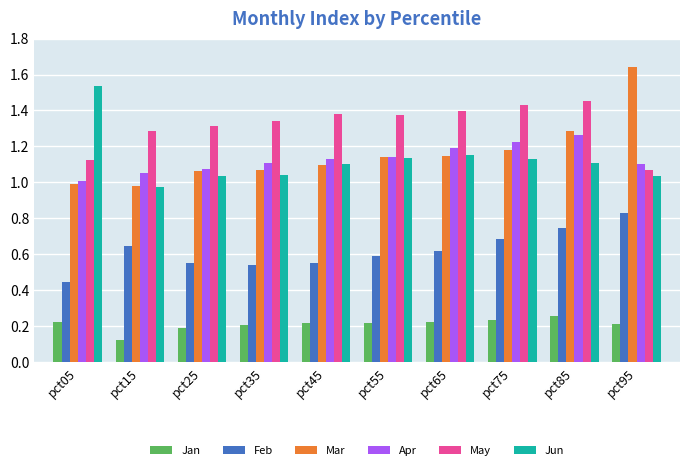

What is the total value across all series at pct45?

5.5